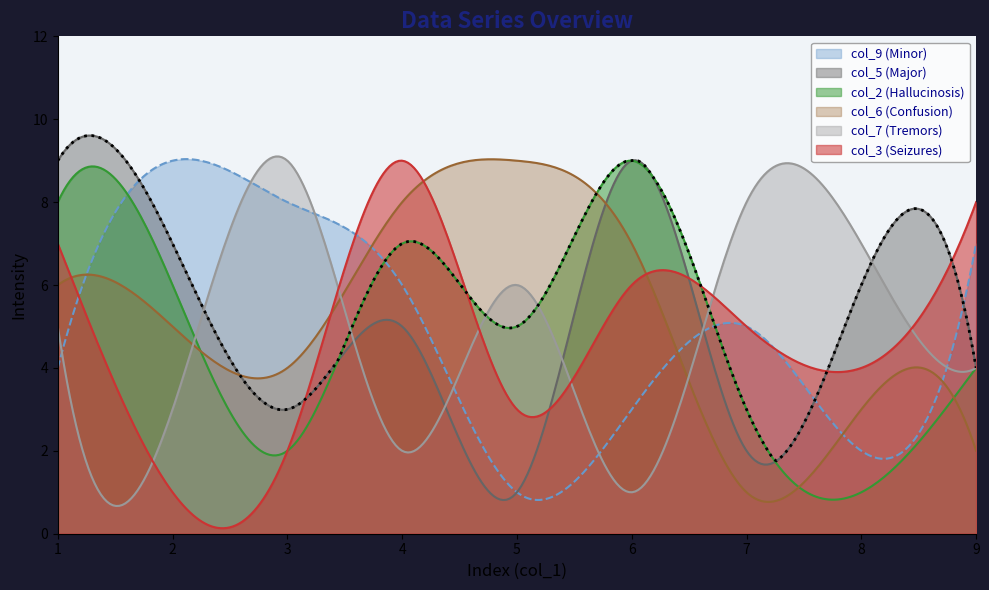

True or false: col_6 has more than 1 interior local peaks.

True